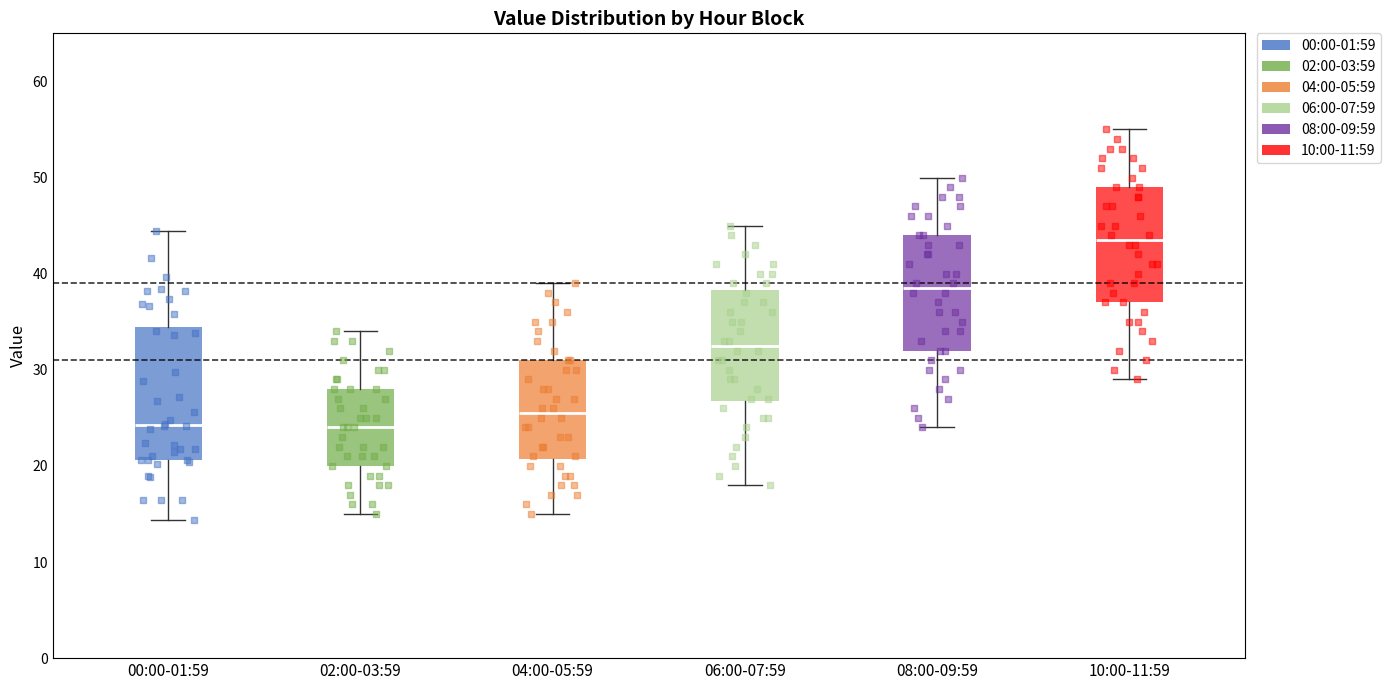

Where does the lower whisker of the box for 10:00-11:59 end on the y-axis? The values are not printed on the chart, so give them approximately, as read against the axis.

29